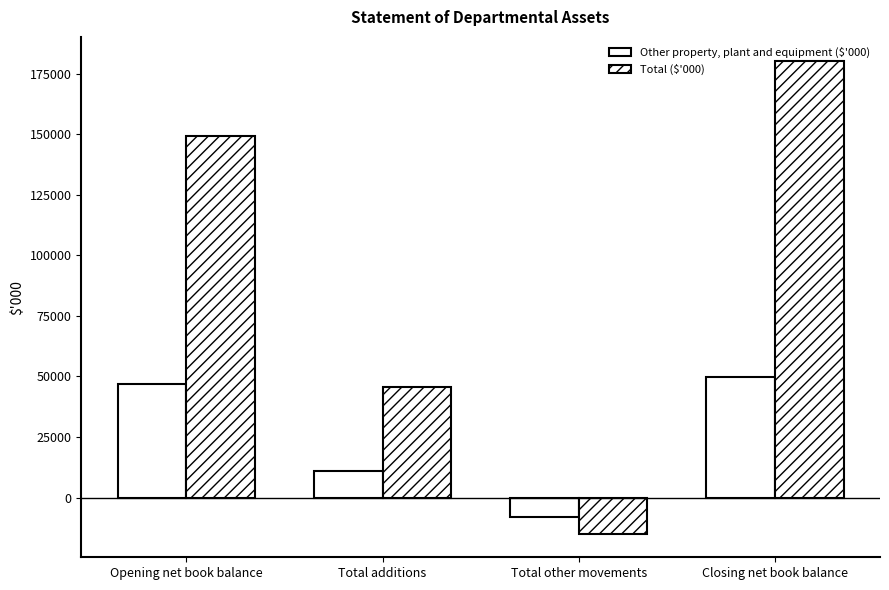

Is it true that Total ($'000) equals -3705 at Total other movements?

False